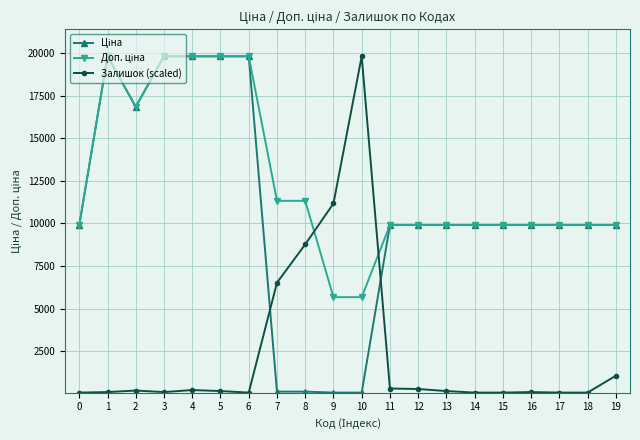

How many series are shown in this chart?

3